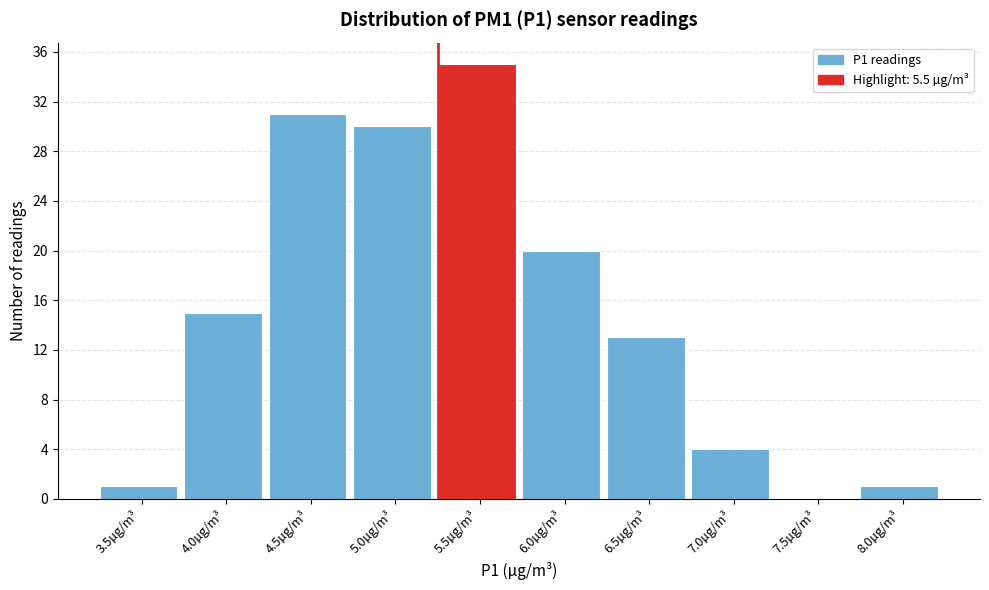

Reading right to left, transcribe all the data shown in this chart.

8.0µg/m³=1	7.5µg/m³=0	7.0µg/m³=4	6.5µg/m³=13	6.0µg/m³=20	5.5µg/m³=35	5.0µg/m³=30	4.5µg/m³=31	4.0µg/m³=15	3.5µg/m³=1